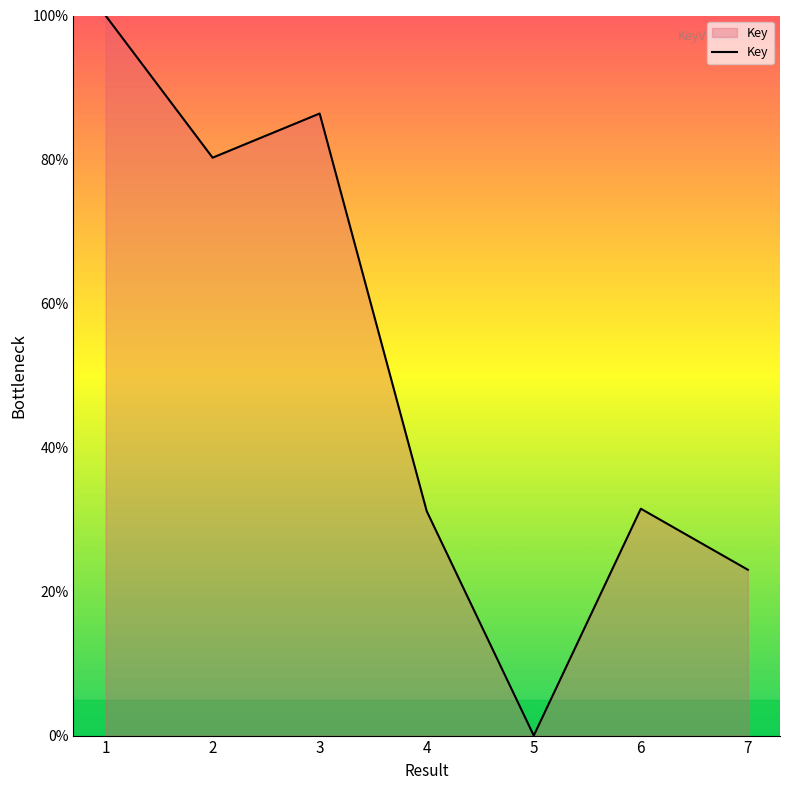

The chart shows a value of 48.9 at 5. True or false?

False